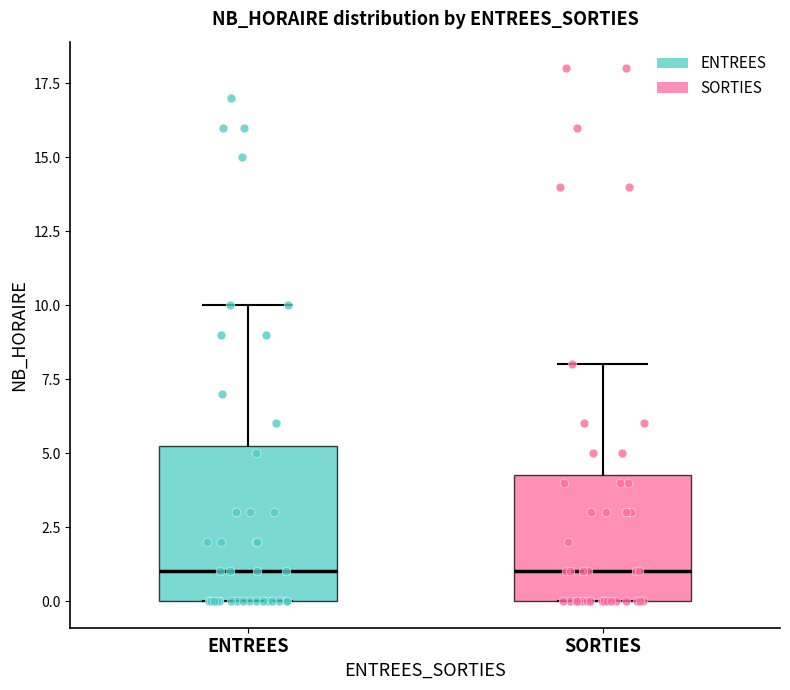

Where does the upper whisker of the box for SORTIES end on the y-axis? The values are not printed on the chart, so give them approximately, as read against the axis.

8.0